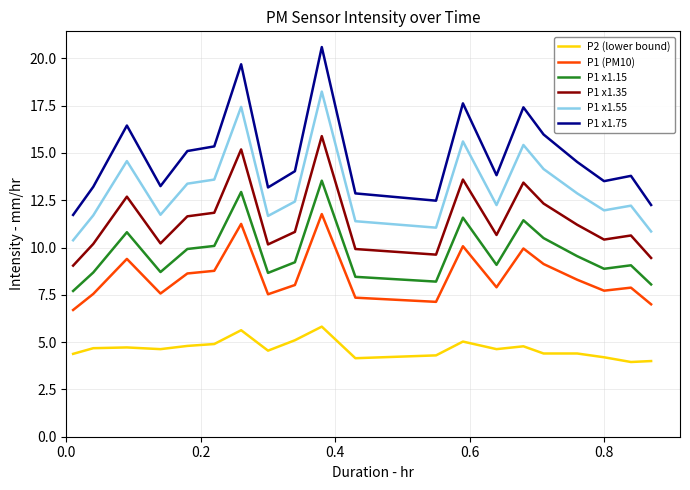

Which series has the widest spread of values?

P1 x1.75